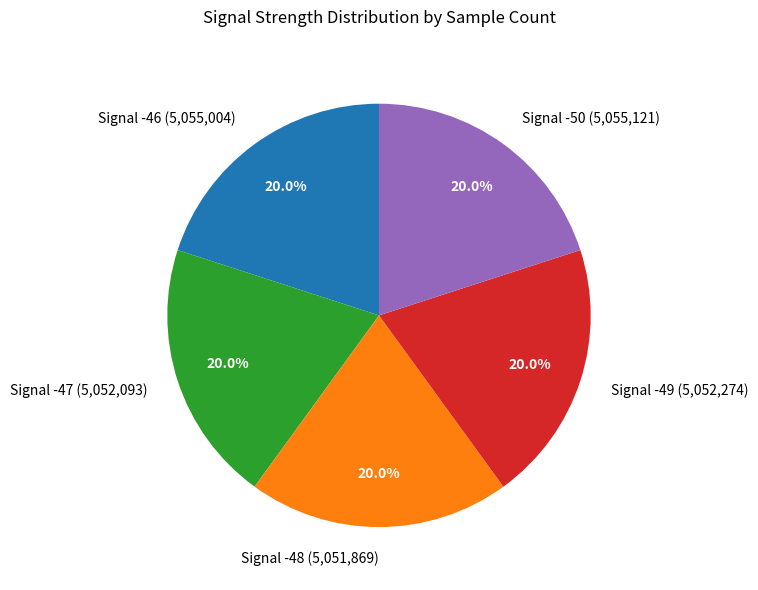

What is the total percentage of Signal -47 (5,052,093) and Signal -49 (5,052,274)?

40.0%